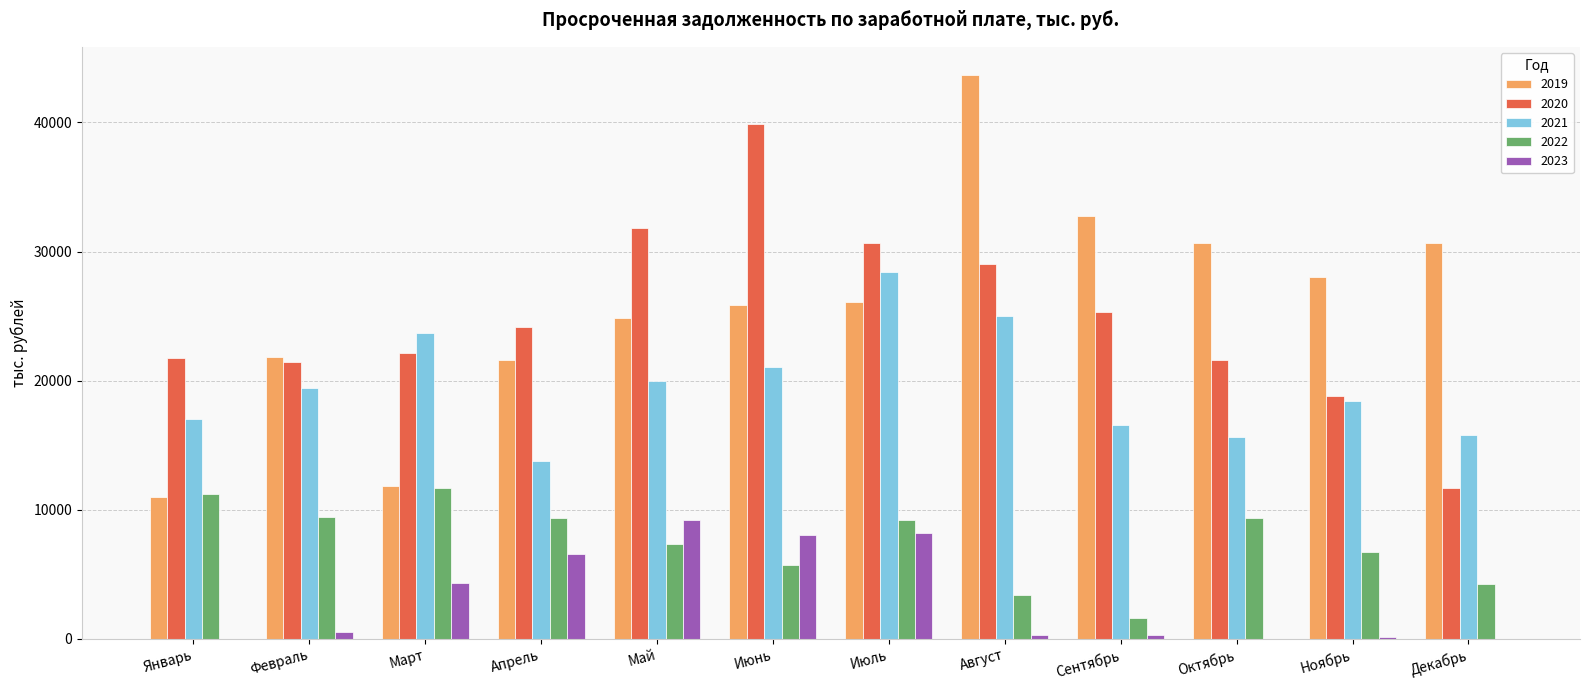

The 2021 series shows 18417 at Ноябрь. True or false?

True